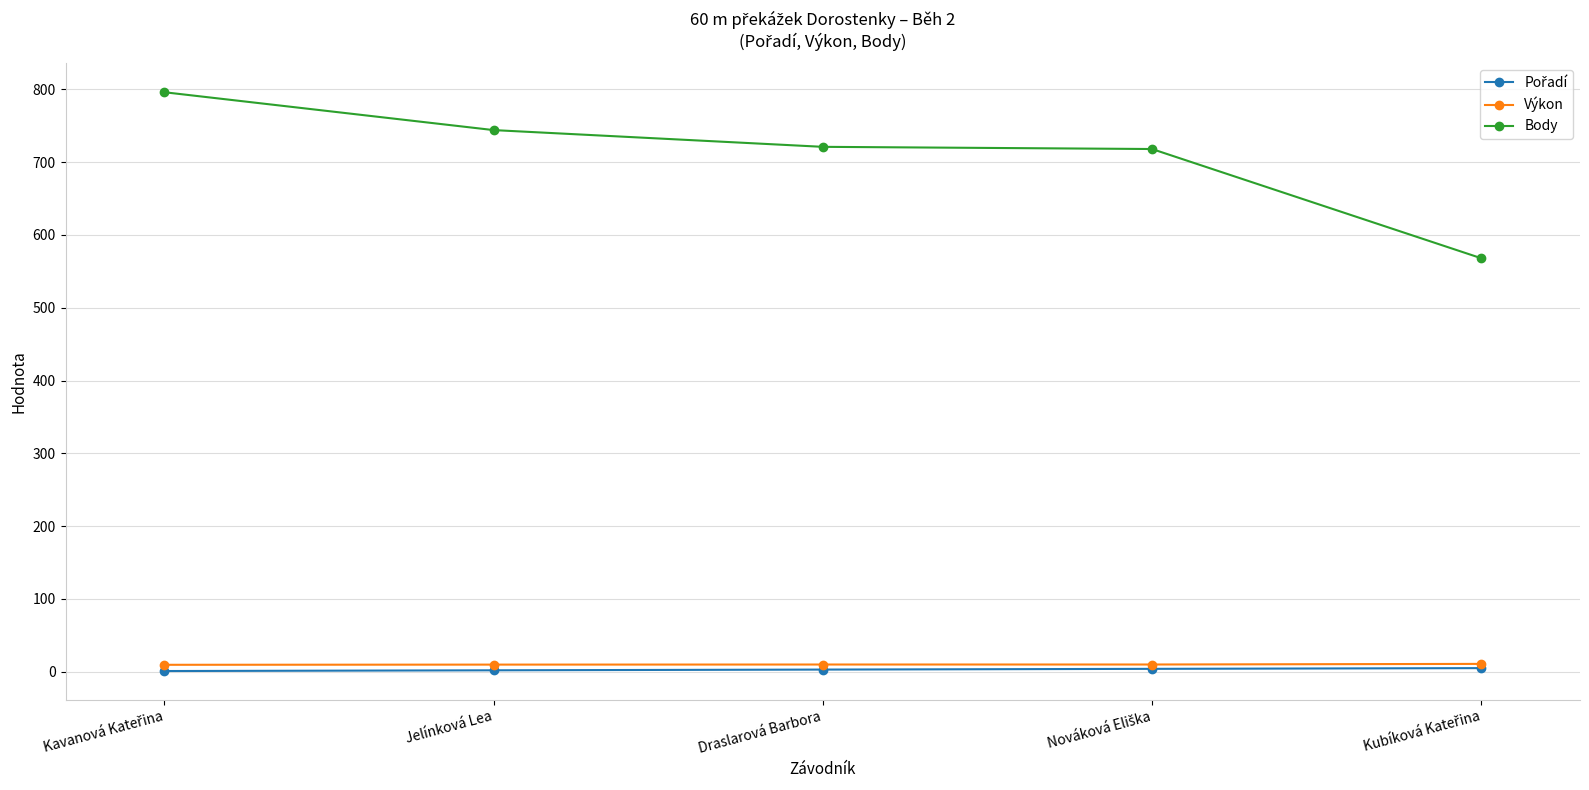

Which series has the widest spread of values?

Body